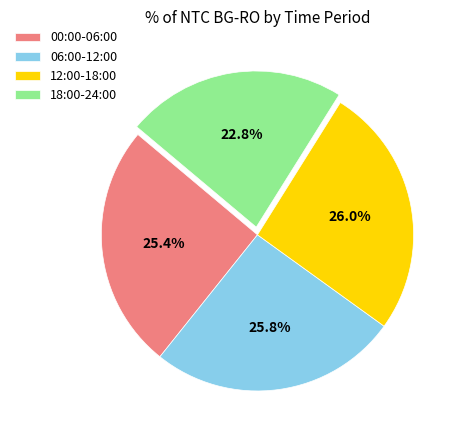

Is the sum of 00:00-06:00 and 06:00-12:00 greater than half?

Yes